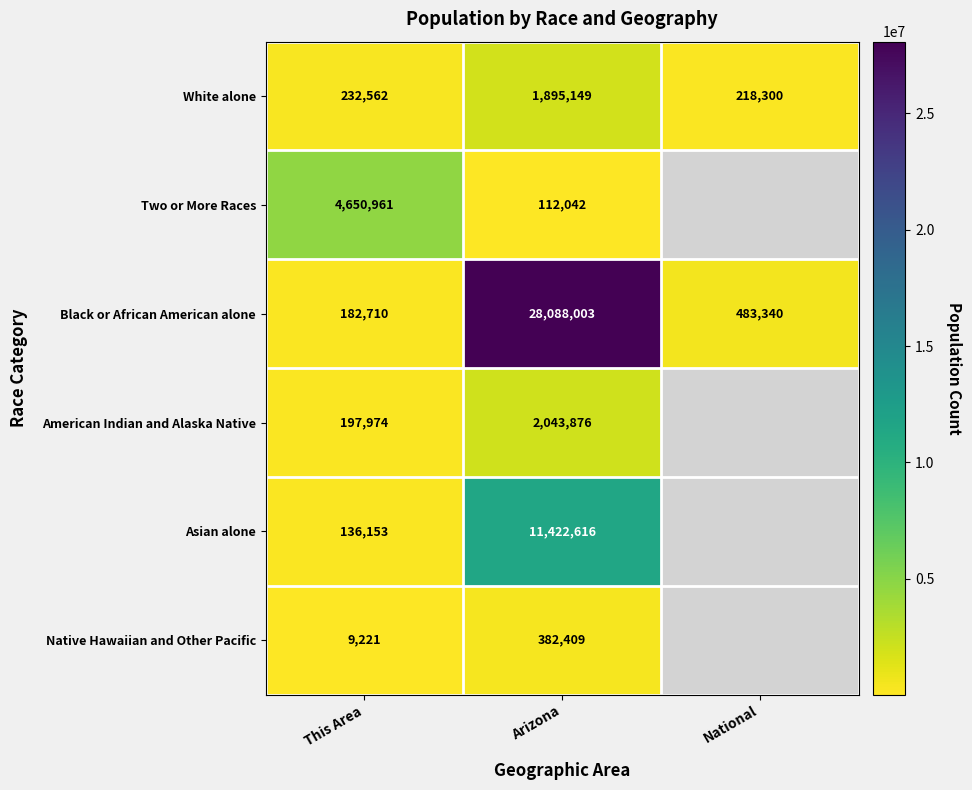

What is the sum of the Black or African American alone values at This Area and National?

666050